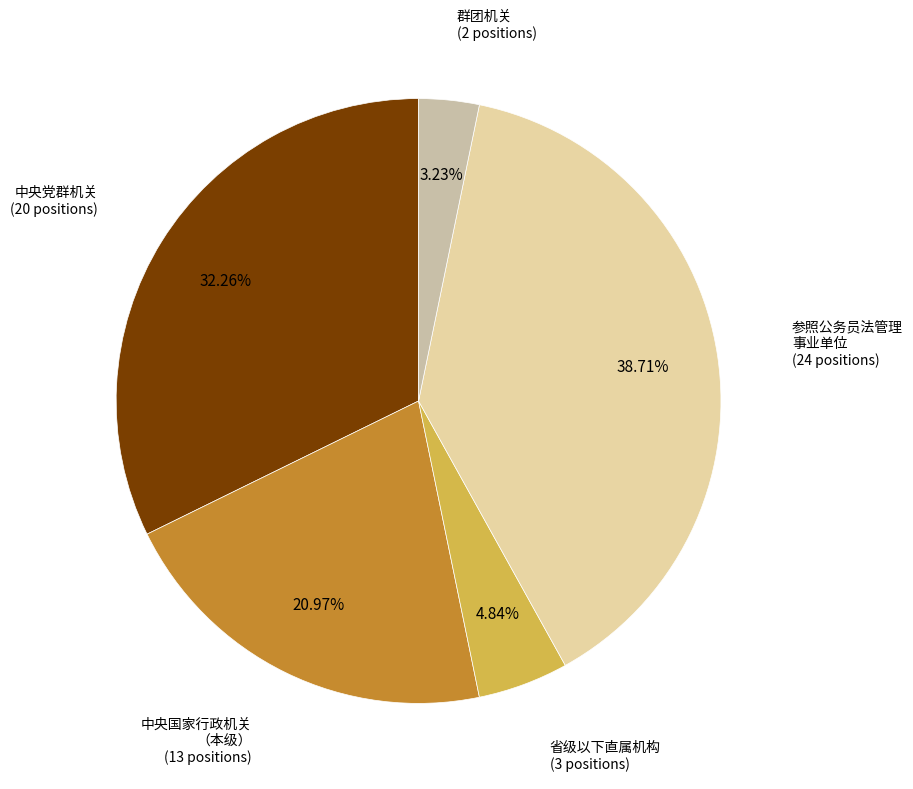

Is there a majority slice in this chart?

No